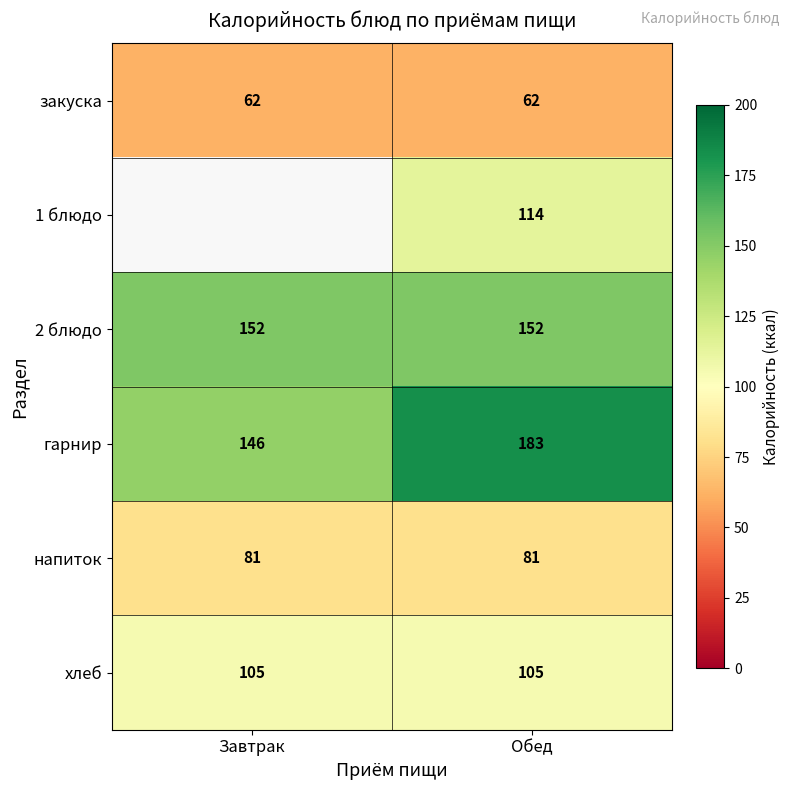

Is the value of 2 блюдо at Обед greater than the value of закуска at Завтрак?

Yes